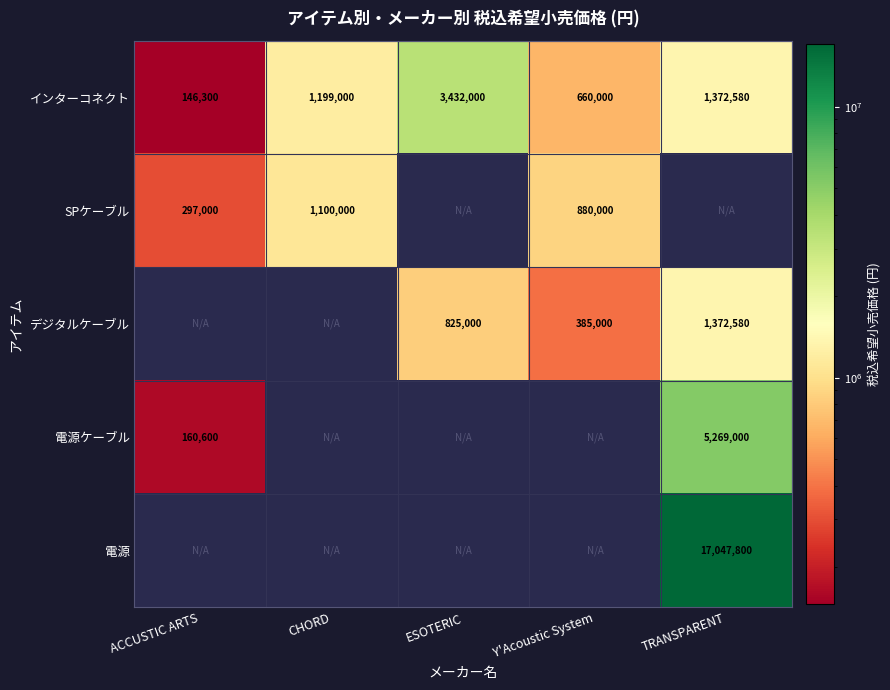

True or false: インターコネクト has a value of 1141887 at Y'Acoustic System.

False